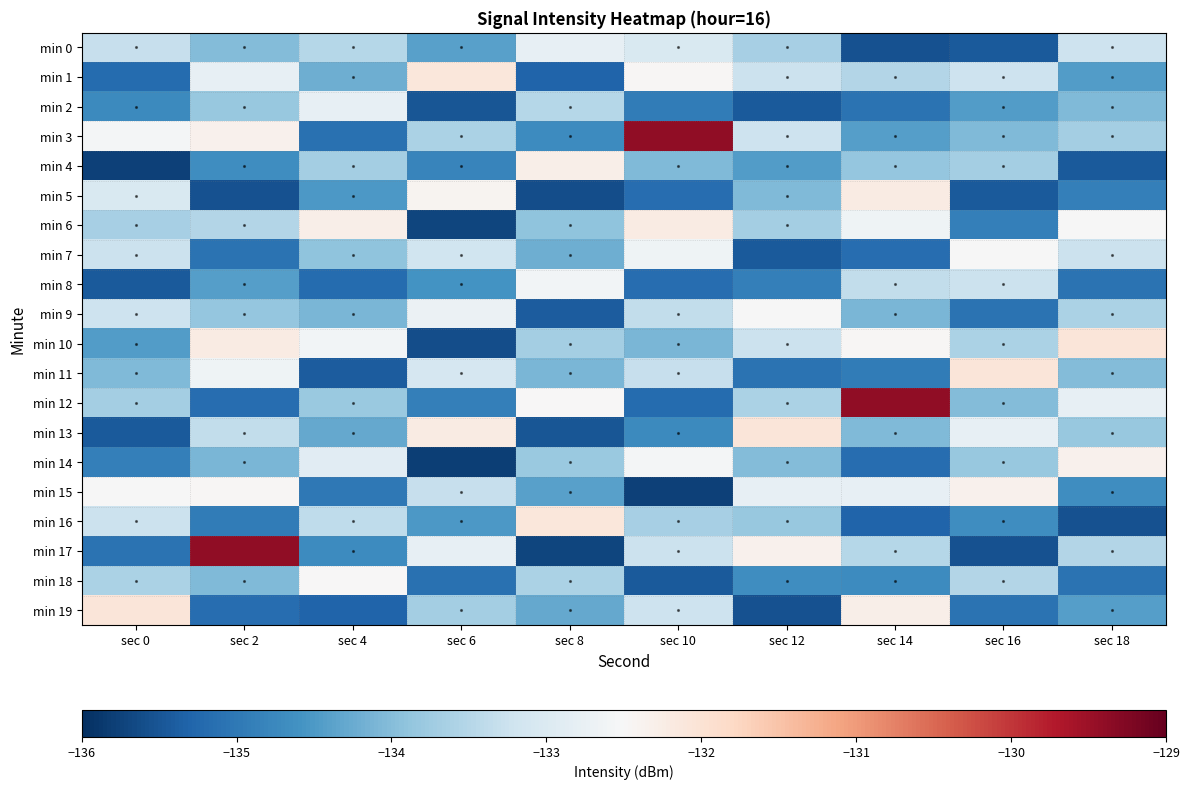

Which has a higher value, sec 4 or sec 6?

sec 4